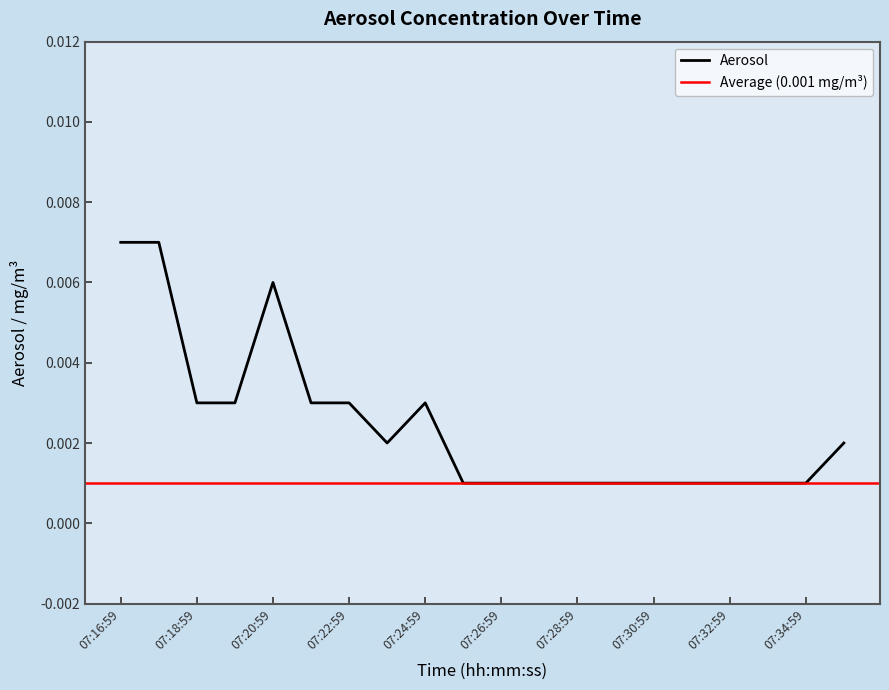

Rank the categories by value from highest to lowest.

07:16:59, 07:17:59, 07:20:59, 07:18:59, 07:19:59, 07:21:59, 07:22:59, 07:24:59, 07:23:59, 07:35:59, 07:25:59, 07:26:59, 07:27:59, 07:28:59, 07:29:59, 07:30:59, 07:31:59, 07:32:59, 07:33:59, 07:34:59